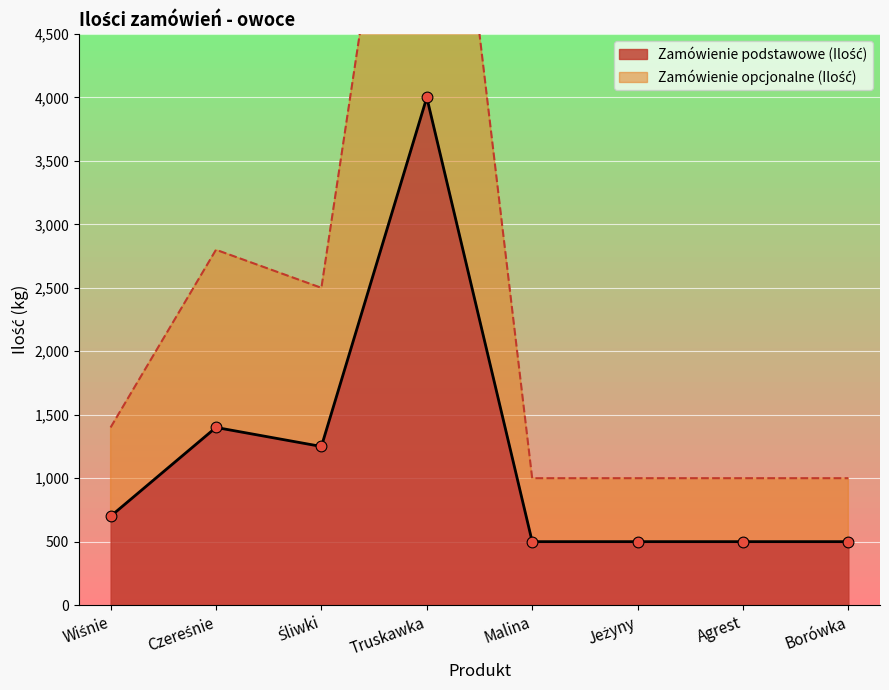

Which series has the largest total across all categories?

Zamówienie opcjonalne (Ilość)